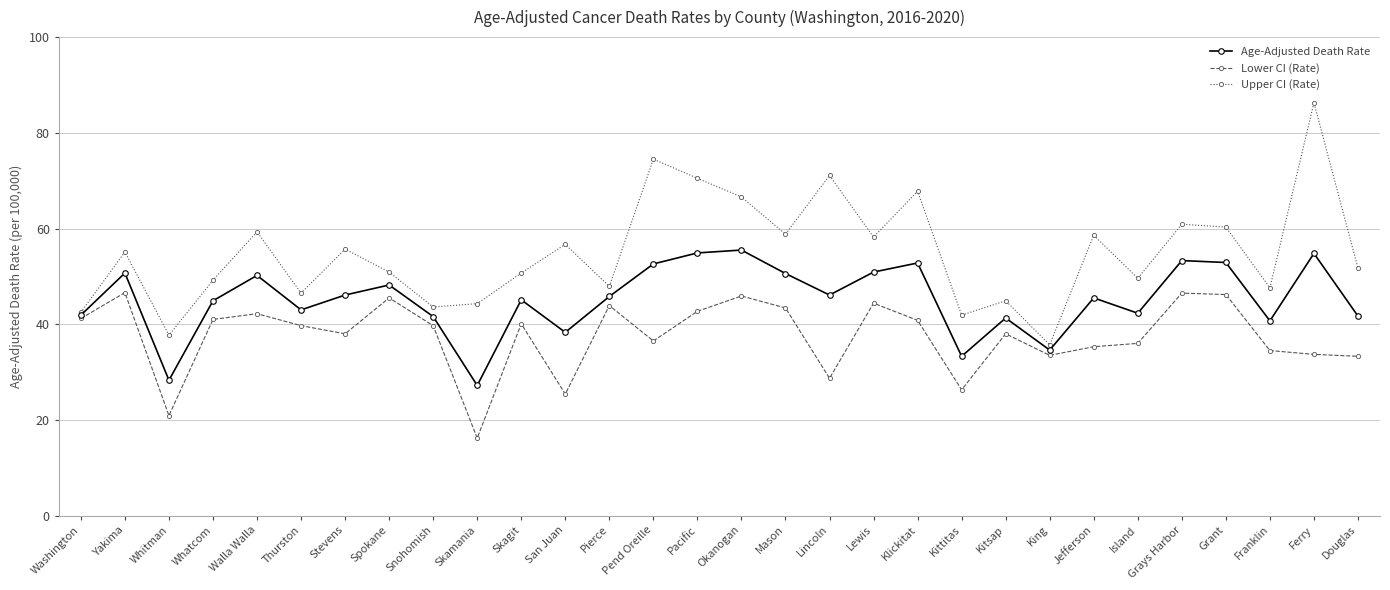

How many lines are shown in the chart?

3